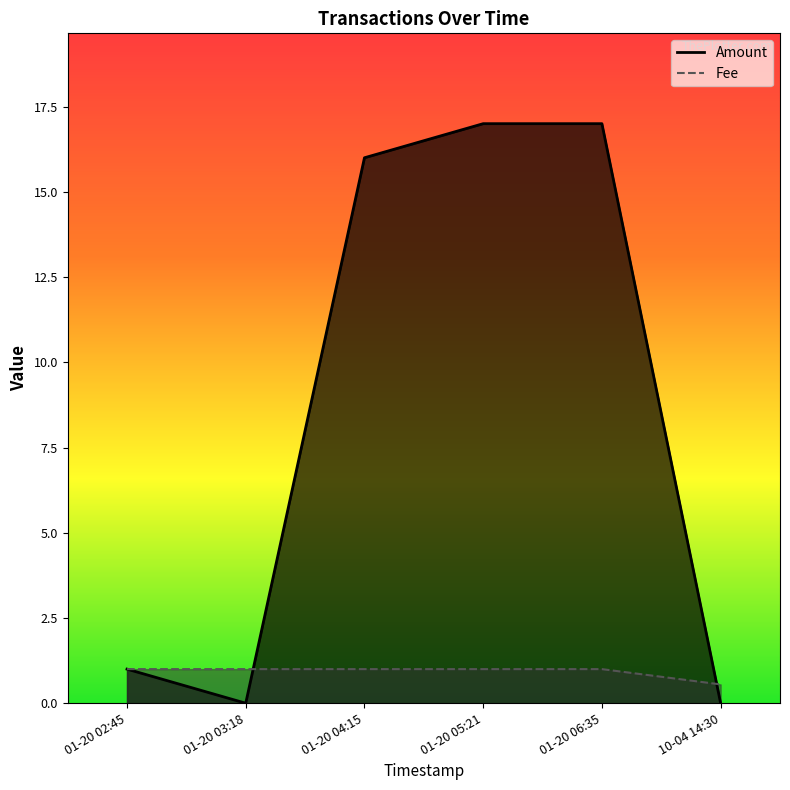

What is the total value across all series at 01-20 04:15?

17.0